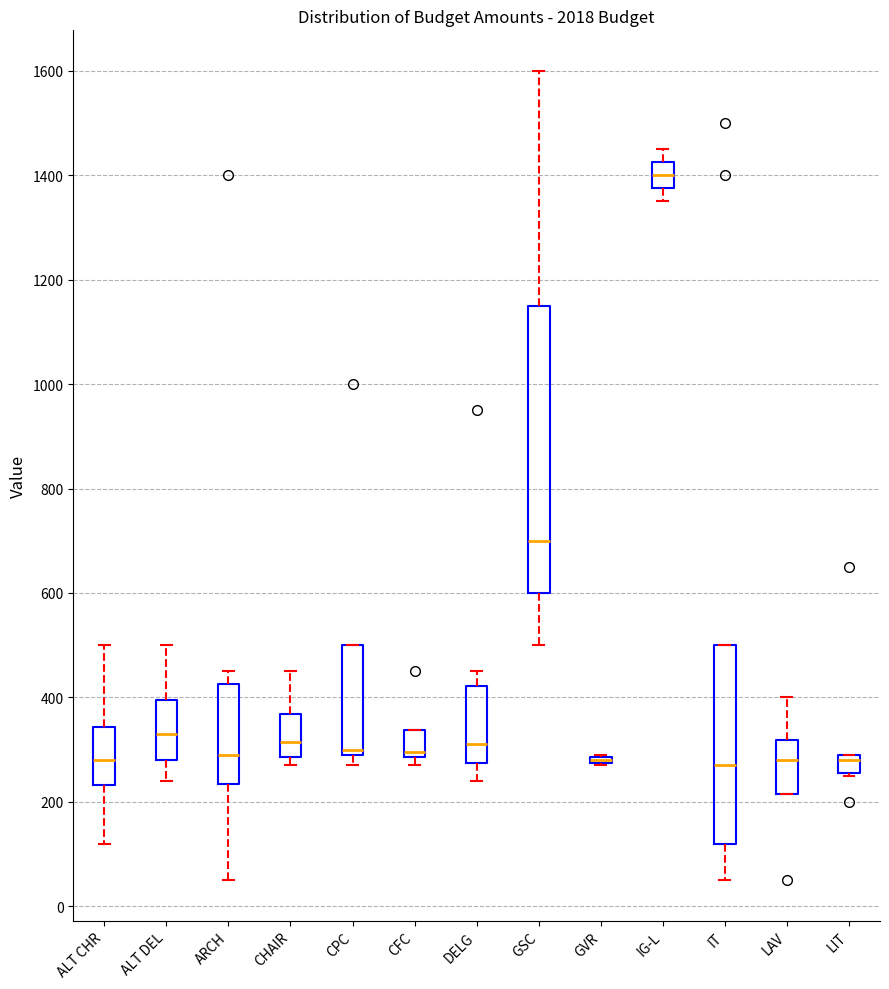

Reading left to right, read every box against the y-axis: the position of its median line, the range the box covers, and the ends of its whiskers. The values are not printed on the chart, so give them approximately, as read against the axis.

ALT CHR: median 280, box 240 to 340, whiskers 120 to 500
ALT DEL: median 340, box 280 to 400, whiskers 240 to 500
ARCH: median 300, box 240 to 420, whiskers 60 to 460
CHAIR: median 320, box 280 to 360, whiskers 280 (just below the box's lower edge) to 460
CPC: median 300 (just above the box's lower edge), box 300 to 500, whiskers 280 to 500
CFC: median 300, box 280 to 340, whiskers 280 (just below the box's lower edge) to 340
DELG: median 320, box 280 to 420, whiskers 240 to 460
GSC: median 700, box 600 to 1160, whiskers 500 to 1600
GVR: box collapsed to a line at 280, whiskers 280 to 300
IG-L: median 1400, box 1380 to 1420, whiskers 1360 to 1460
IT: median 280, box 120 to 500, whiskers 60 to 500
LAV: median 280, box 220 to 320, whiskers 220 to 400
LIT: median 280, box 260 to 300, whiskers 260 to 300